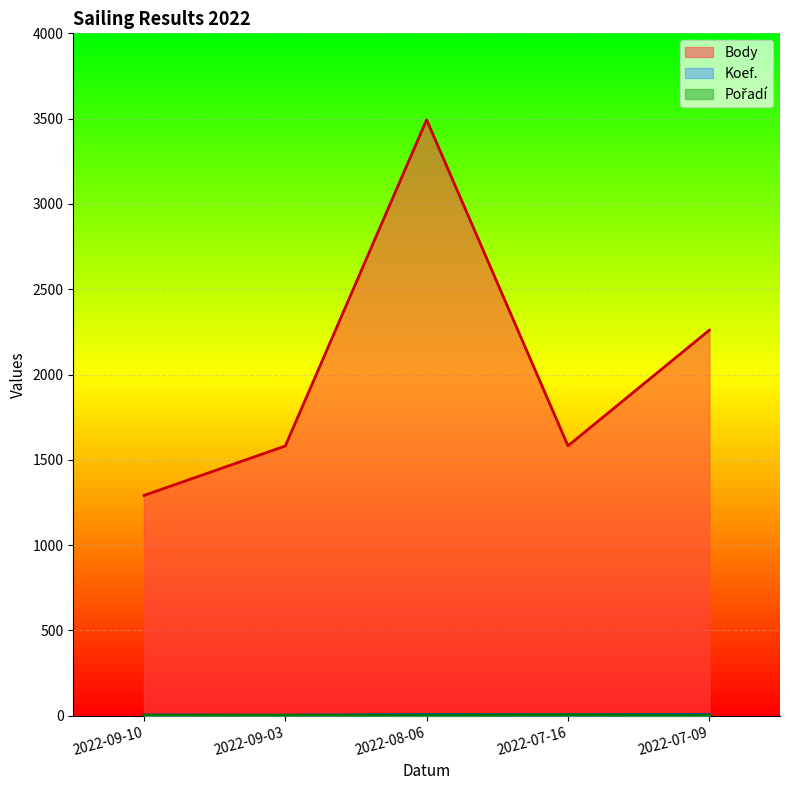

The value of Body at 2022-08-06 is 5489. True or false?

False